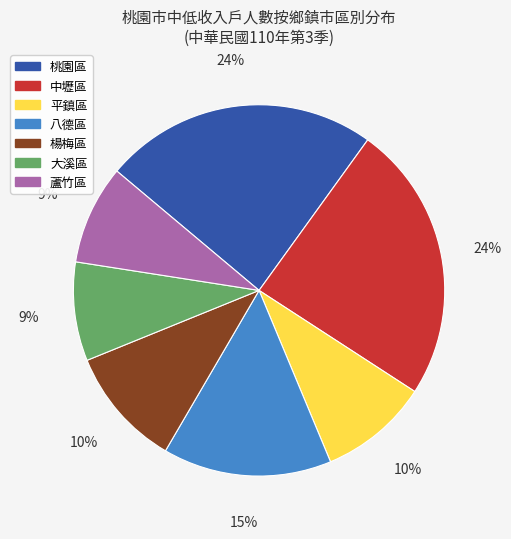

True or false: 八德區 accounts for 15% of the total.

True